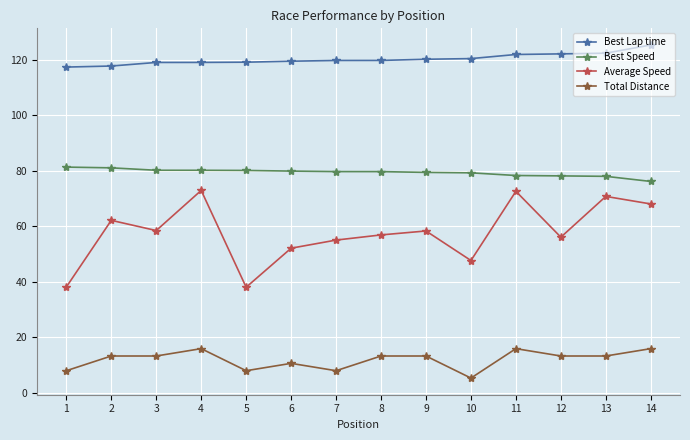

Is this an area chart (filled region under the line)?

No